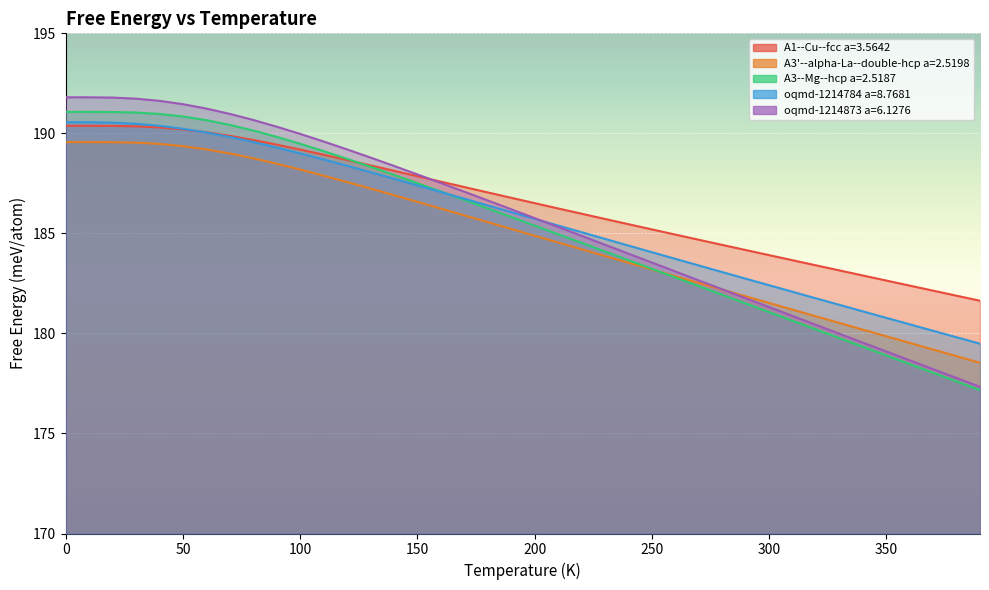

The value of A1--Cu--fcc a=3.5642 at 230.0 is 249.5. True or false?

False